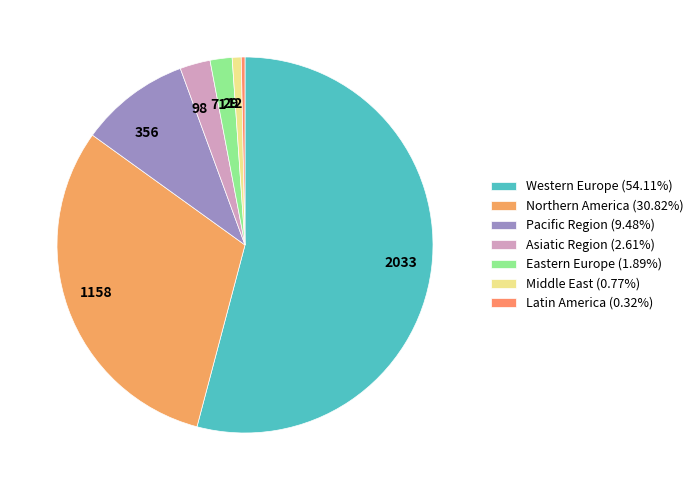

What is the ratio of the value at 98 to the value at 29?

3.4